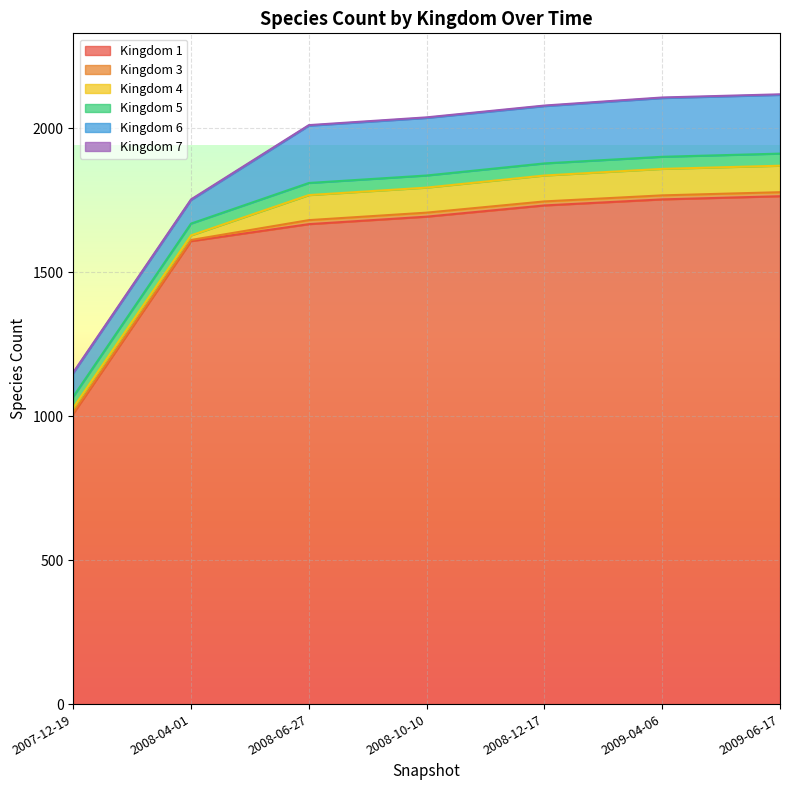

What is the value of the 5 point at the 5th from the left?

42